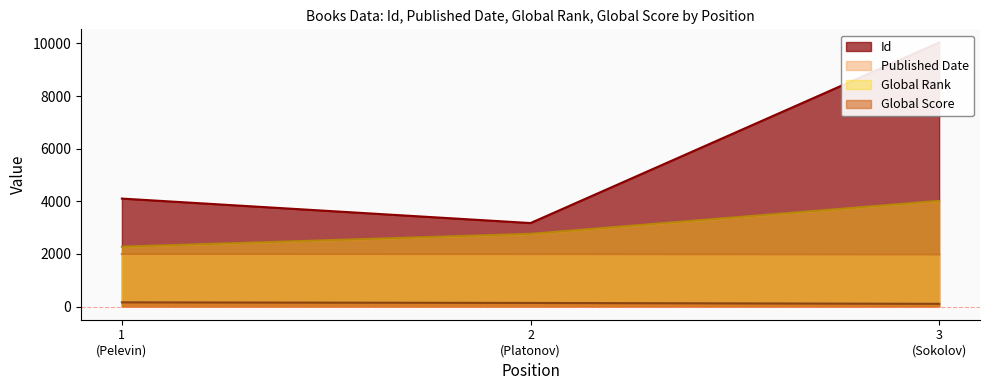

What is the lowest value of the Global Rank series?

2274